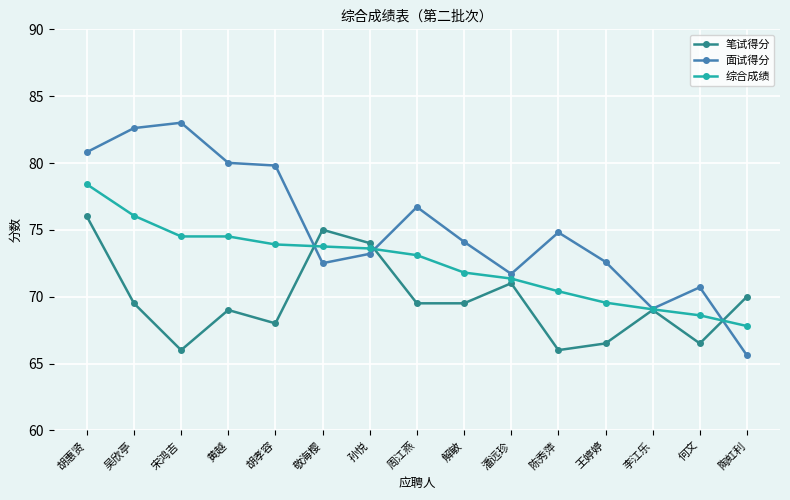

What is the approximate value of 笔试得分 at 孙悦?

74.0